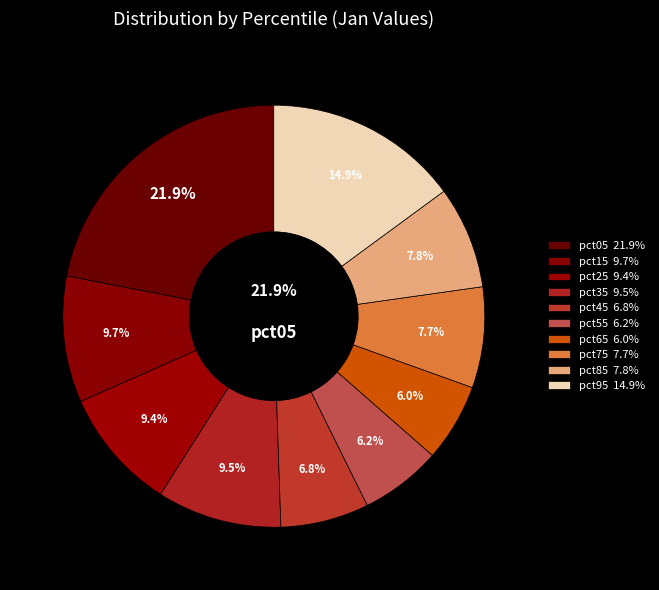

Count the number of slices in the pie.

10